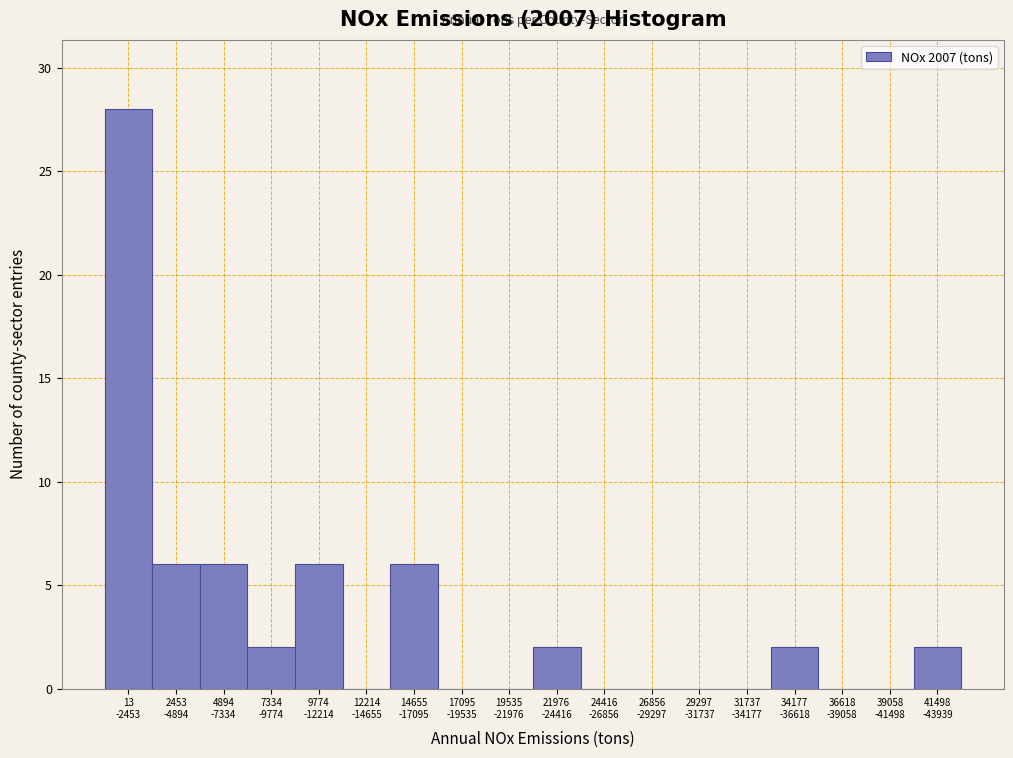

Count the number of categories in the chart.

18